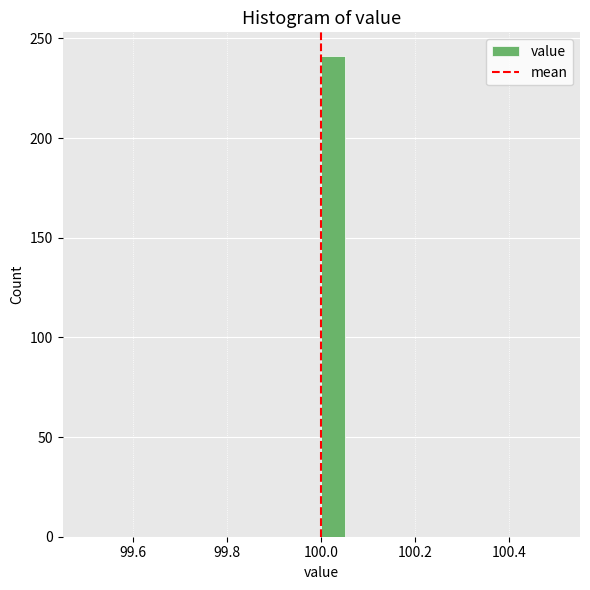

Around what value on the x-axis is the tallest bar? Give the approximate position of its centre, as read against the axis.

100.02